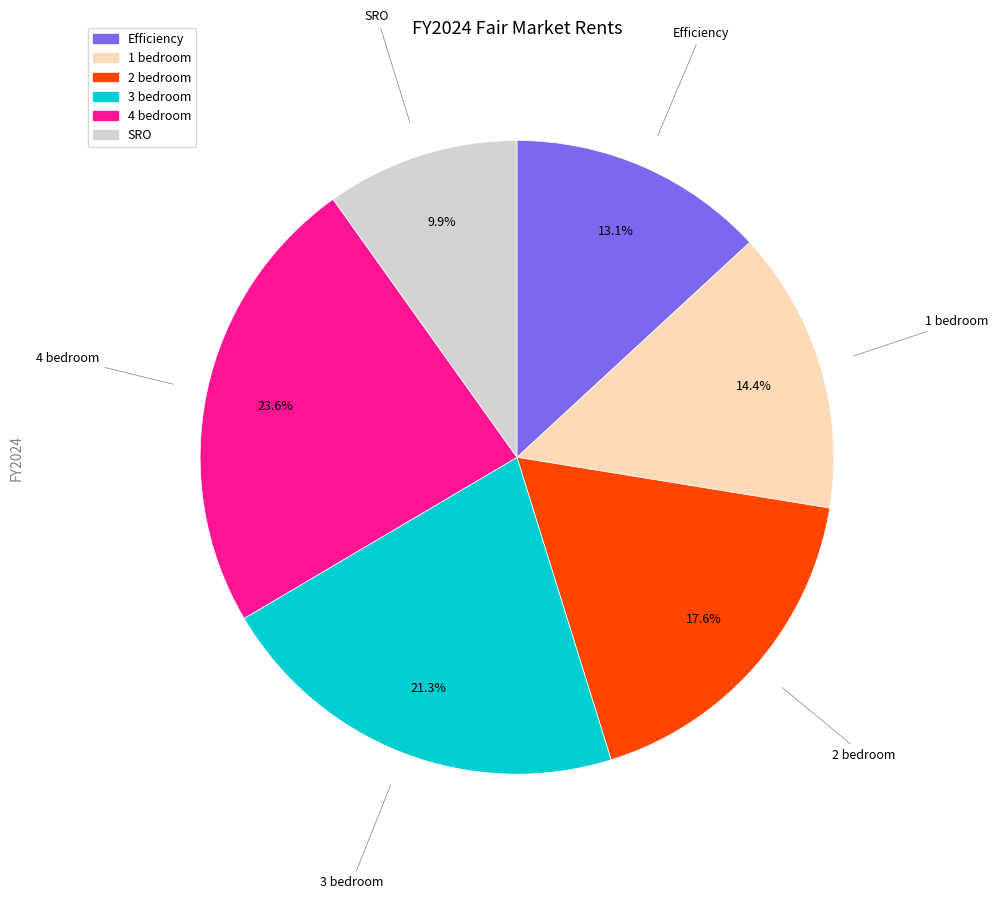

Is the sum of SRO and 3 bedroom greater than half?

No